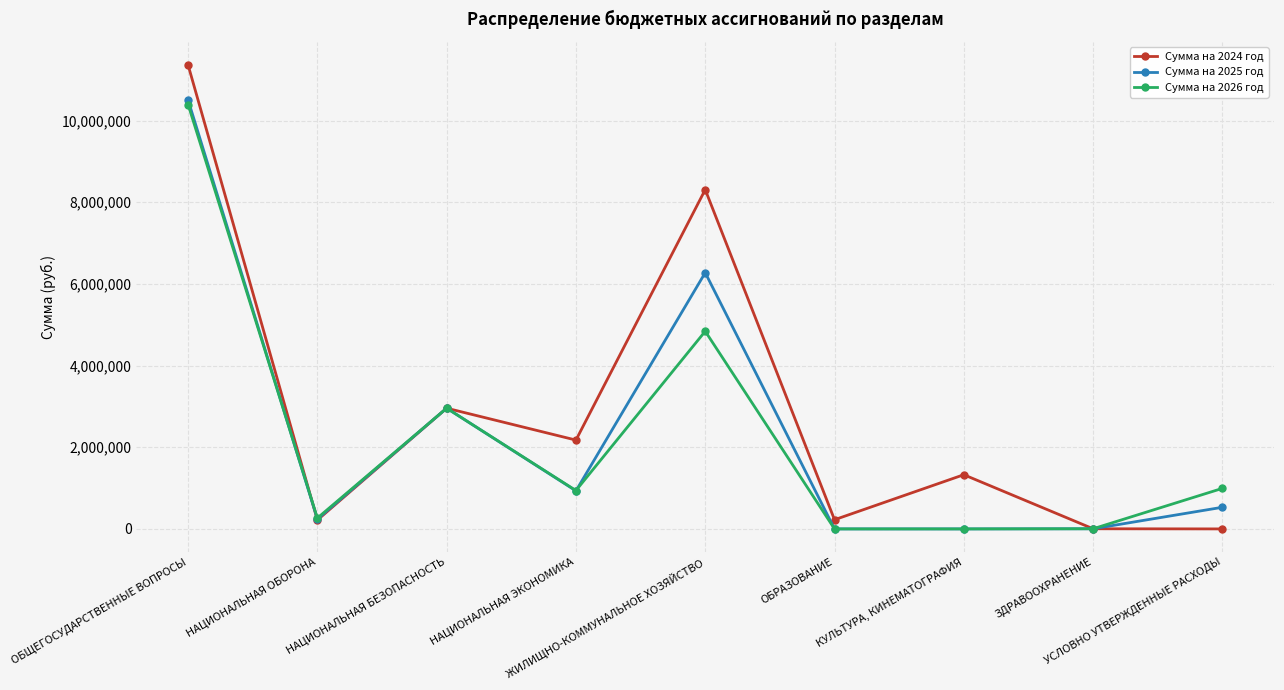

At which label is Сумма на 2026 год closest to 5196995?

ЖИЛИЩНО-КОММУНАЛЬНОЕ ХОЗЯЙСТВО